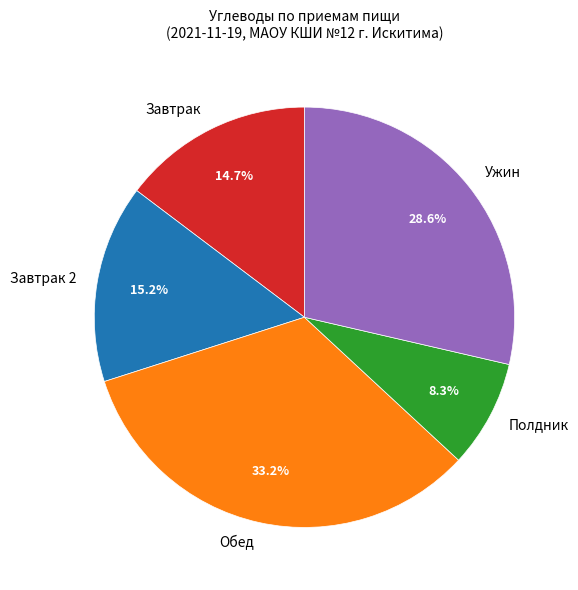

Which category has the biggest portion of the pie?

Обед